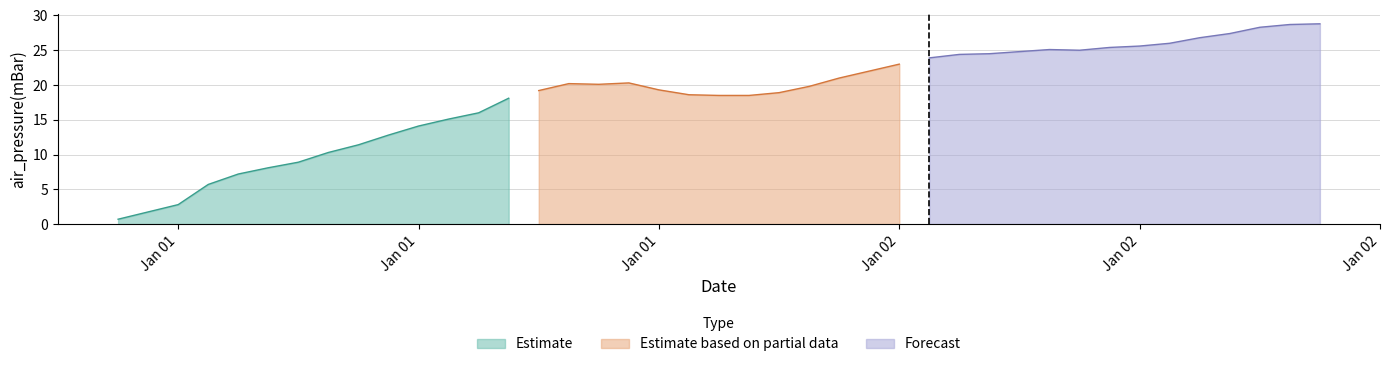

What is the change in value from 2008-01-01T18:00:00Z to 2008-01-02T08:00:00Z?

+5.7